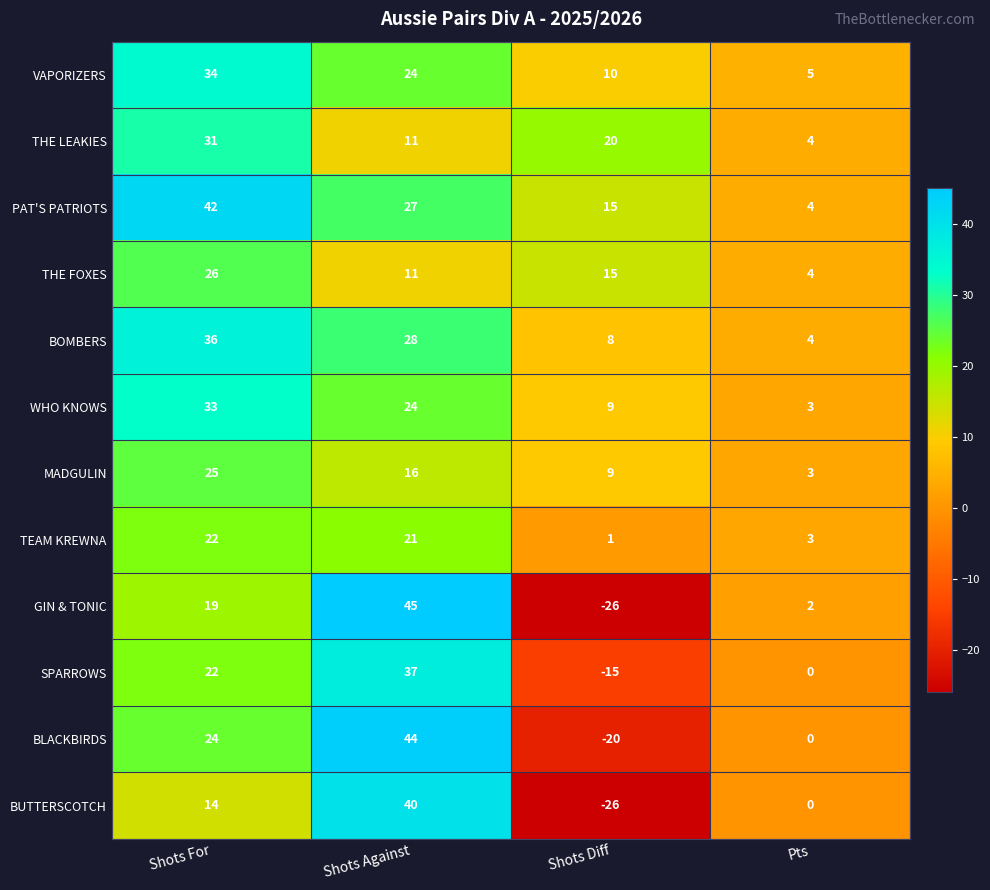

What is the sum of all TEAM KREWNA values?

47